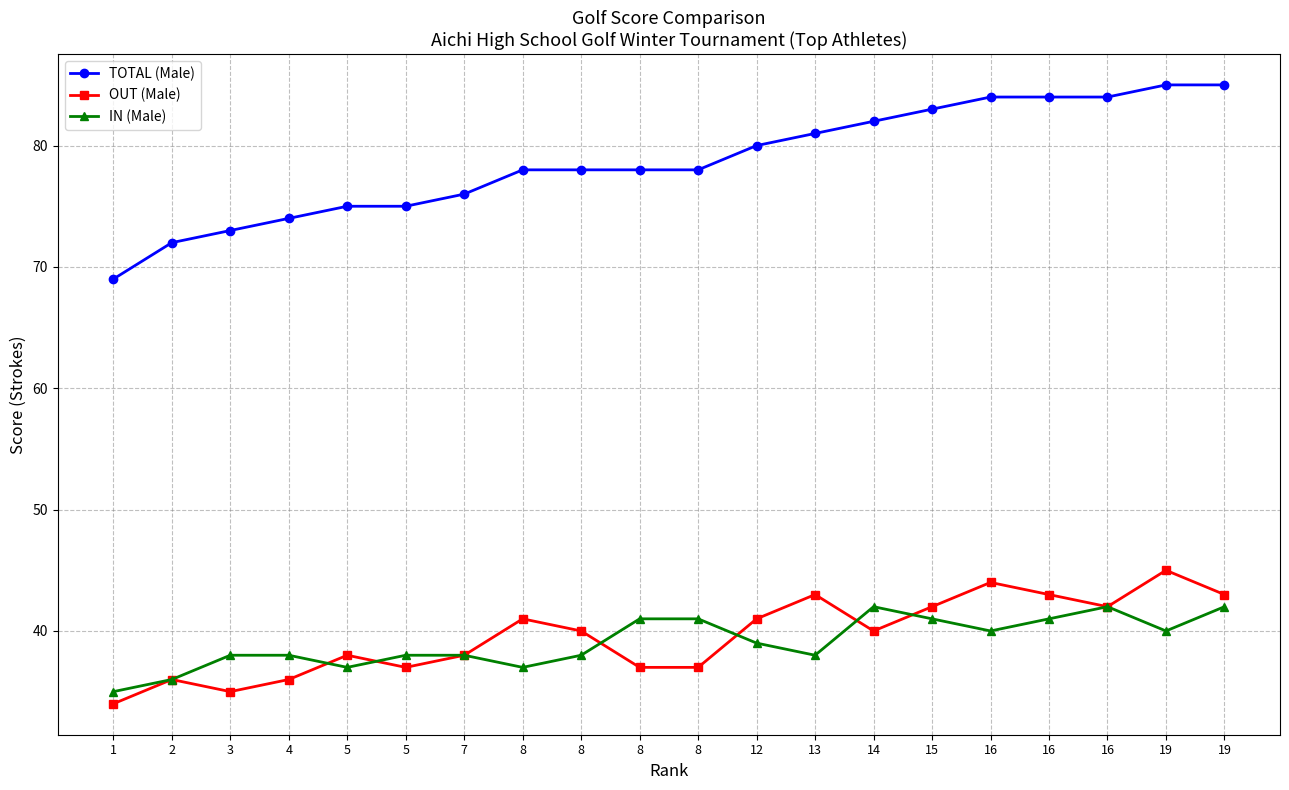

Reading left to right, transcribe all the data shown in this chart.

TOTAL (Male): 69	72	73	74	75	75	76	78	78	78	78	80	81	82	83	84	84	84	85	85
OUT (Male): 34	36	35	36	38	37	38	41	40	37	37	41	43	40	42	44	43	42	45	43
IN (Male): 35	36	38	38	37	38	38	37	38	41	41	39	38	42	41	40	41	42	40	42